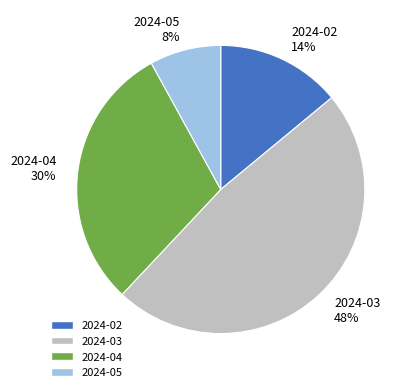

Combined, do 2024-04 and 2024-02 account for over 50%?

No